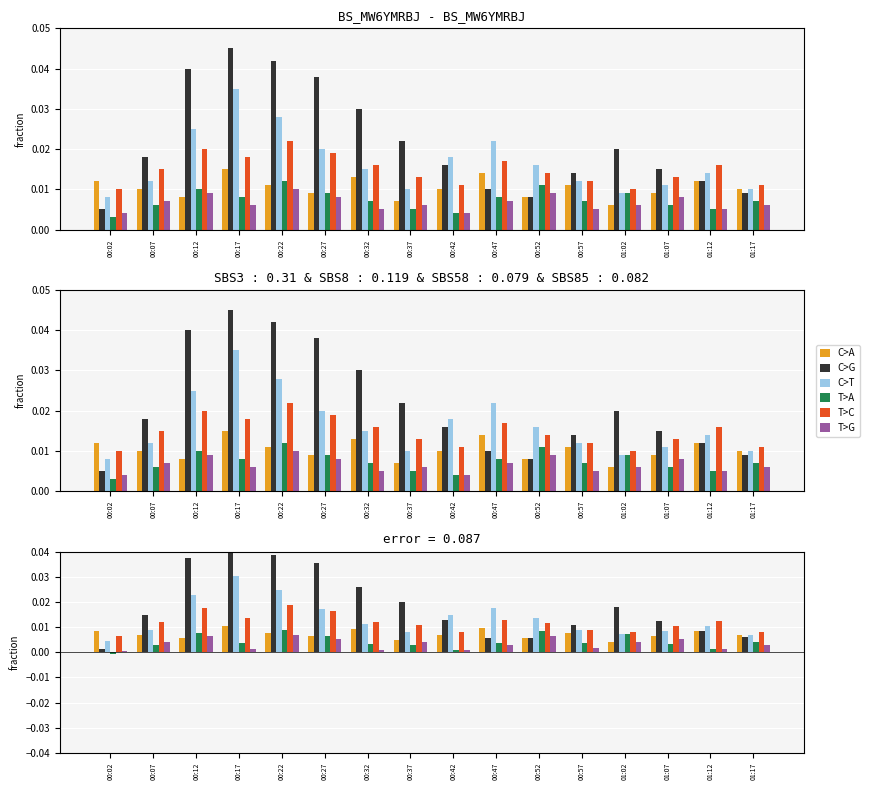

At which category is the sum across all series the highest?

00:22